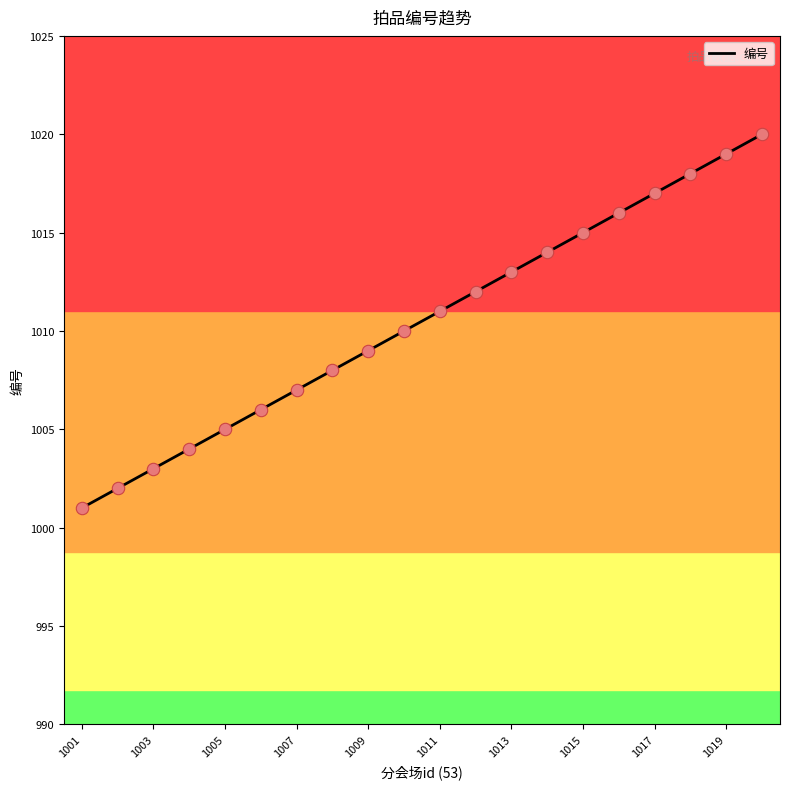

What is the difference between the maximum and minimum values?

19